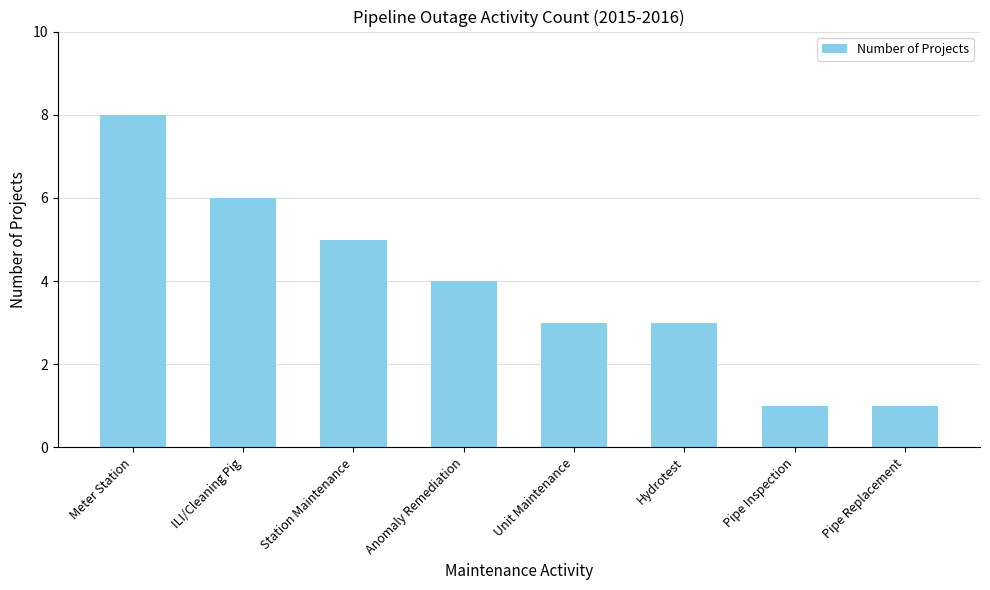

What is the greatest value displayed?

8